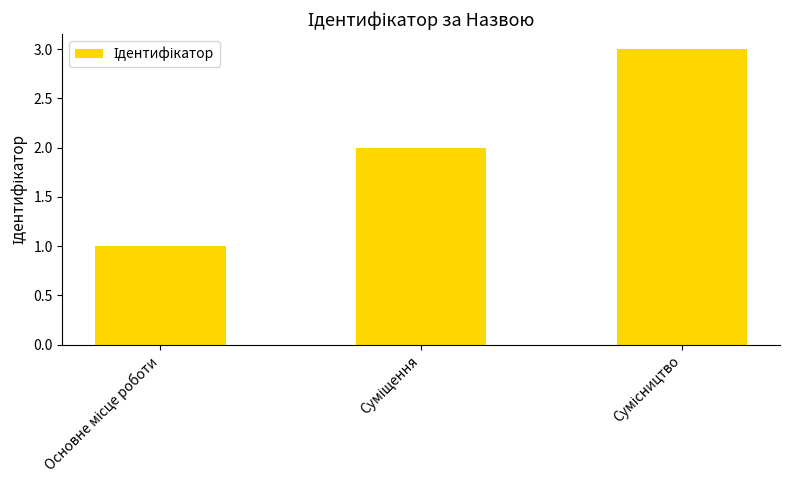

What is the sum of all values?

6